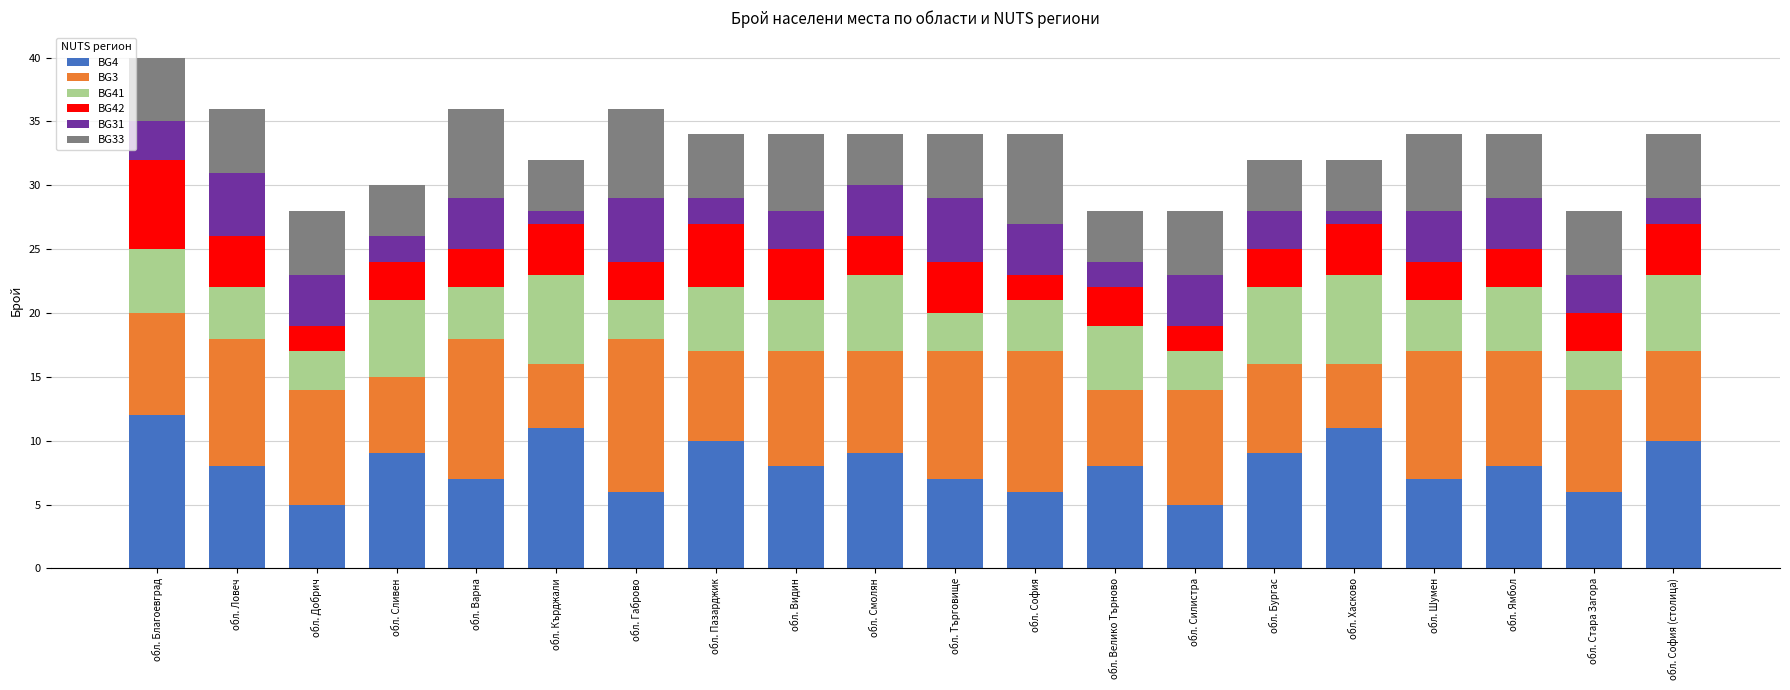

The BG4 series shows 2 at обл. София. True or false?

False